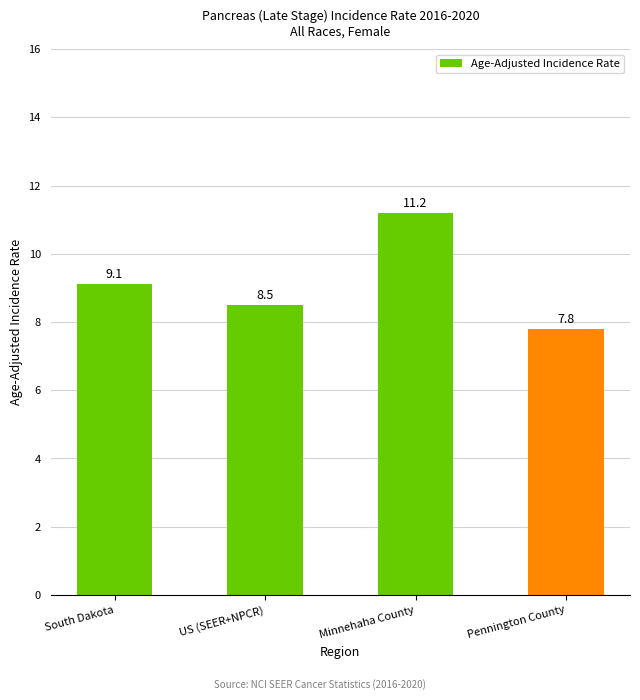

What is the ratio of the value at South Dakota to the value at Pennington County?

1.2